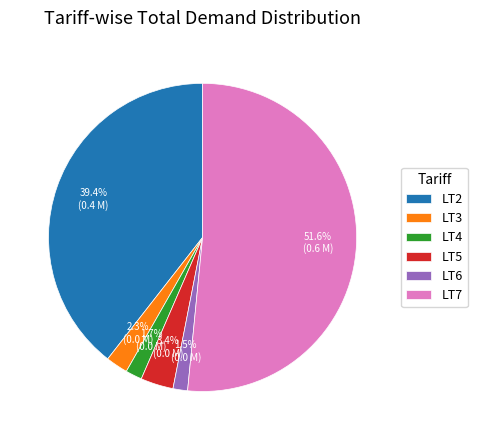

Which slice is the largest?

LT7